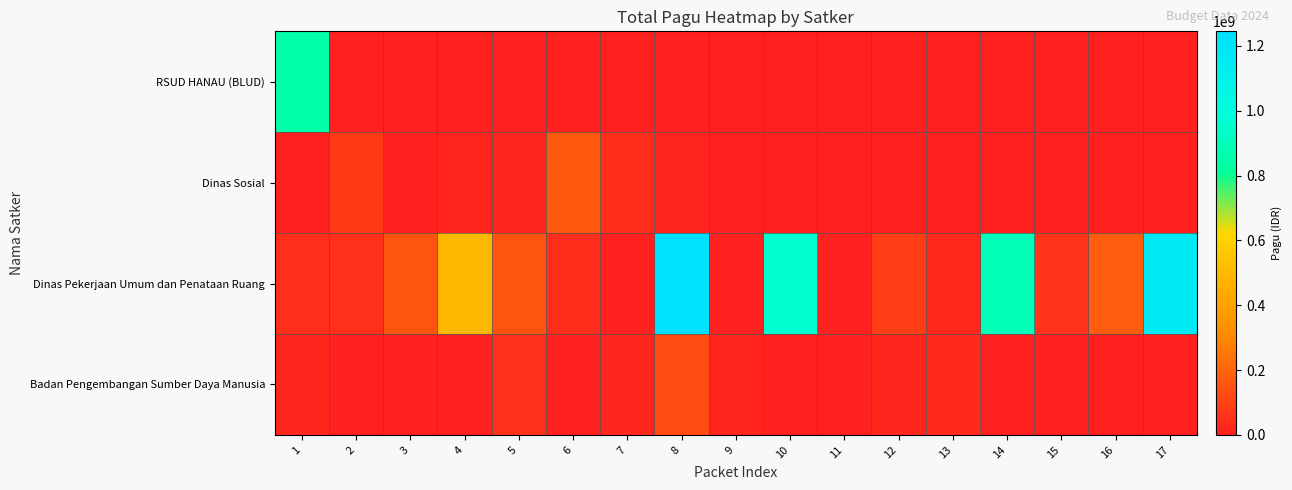

Which has a higher value, 9 or 10?

9